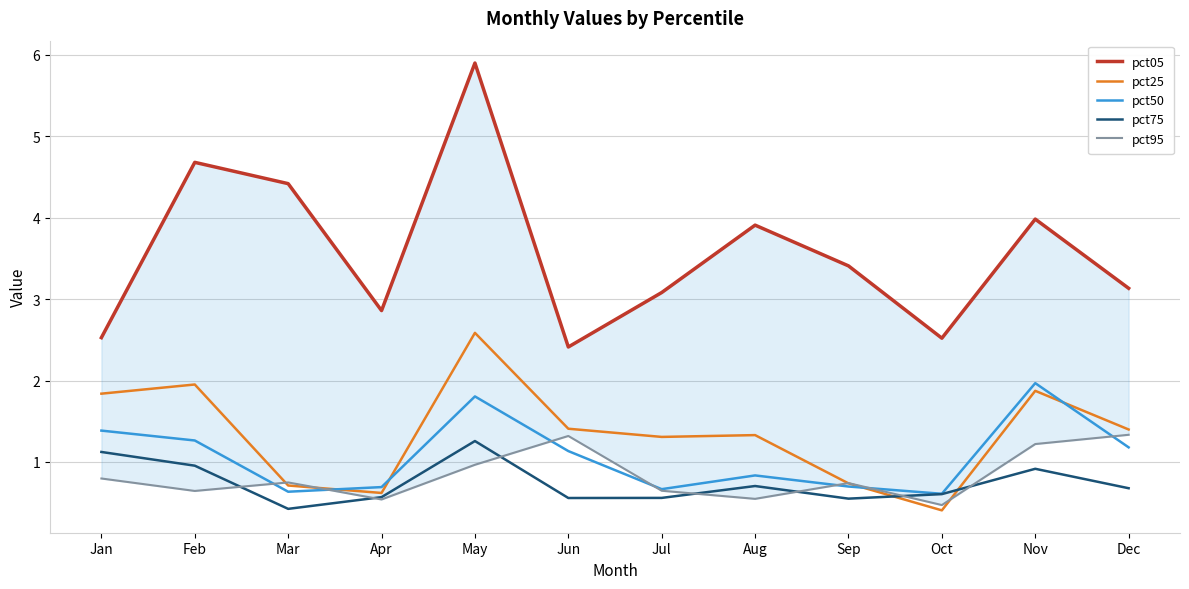

Is it true that pct50 equals 0.7 at Apr?

True